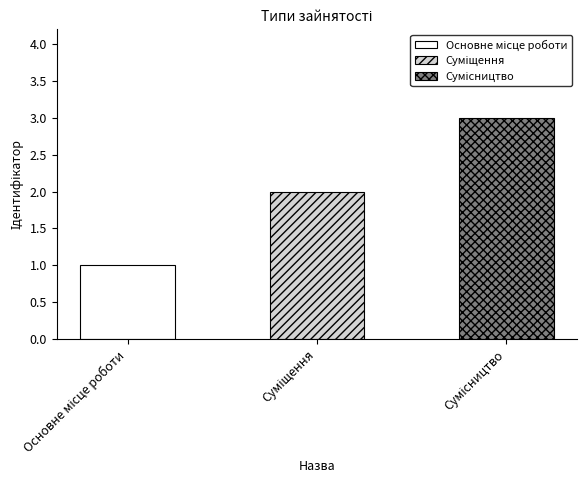

How many data points are above 2?

1